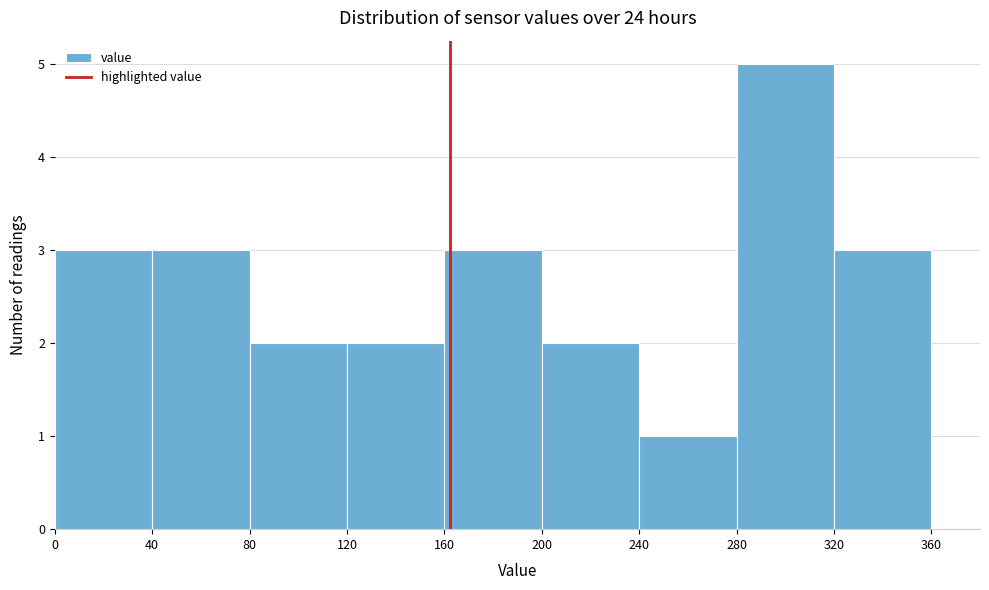

What is the height of the bar covering 240 to 280 on the x-axis? The values are not printed on the chart, so give them approximately, as read against the axis.

1